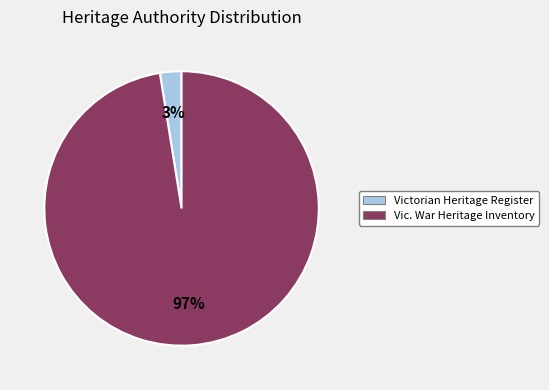

How many segments does this pie chart have?

2